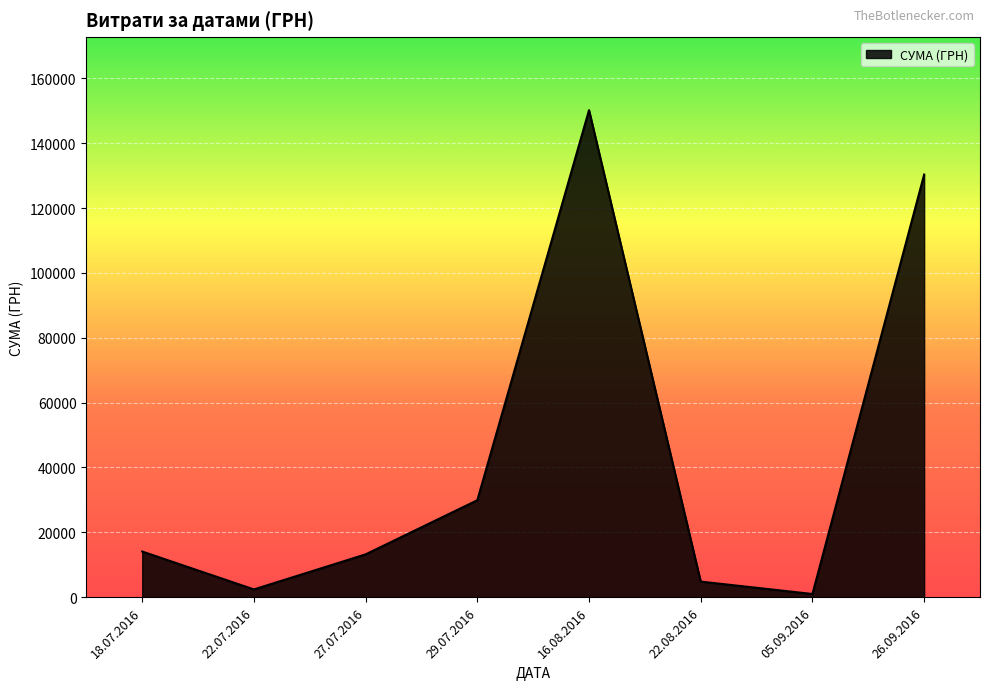

What is the sum of all values?

345916.3